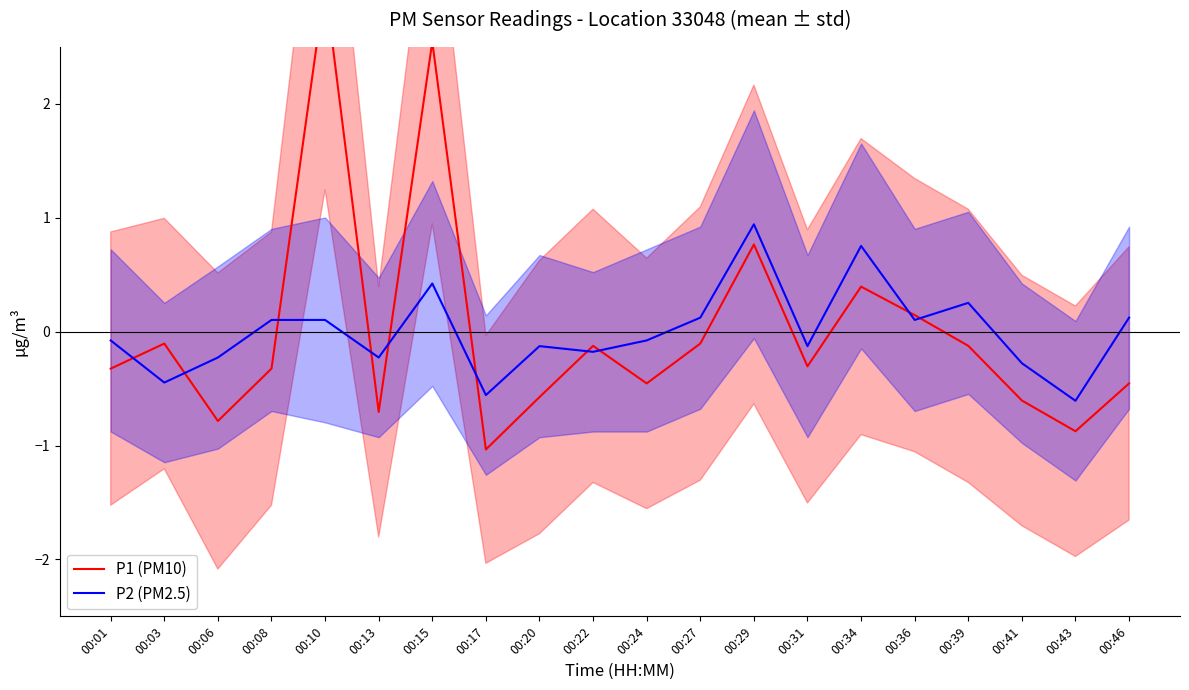

Which series has the widest spread of values?

P1 (PM10)